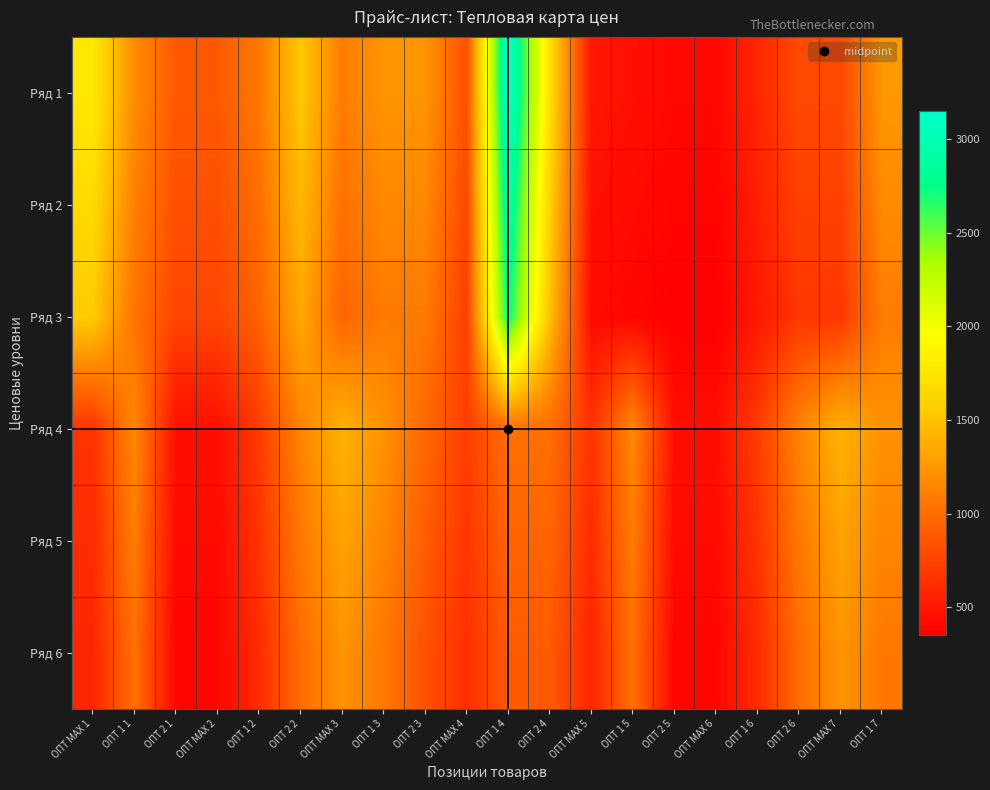

Which label corresponds to the smallest value in the chart?

ОПТ 2 5